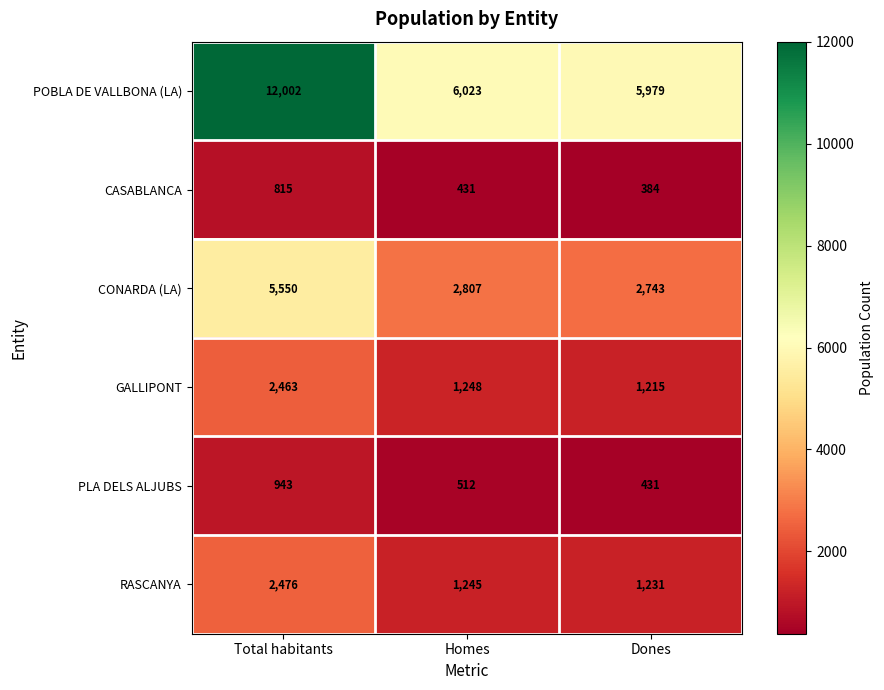

Reading right to left, what are all the values shown in this chart?

POBLA DE VALLBONA (LA): Dones=5979	Homes=6023	Total habitants=12002
CASABLANCA: Dones=384	Homes=431	Total habitants=815
CONARDA (LA): Dones=2743	Homes=2807	Total habitants=5550
GALLIPONT: Dones=1215	Homes=1248	Total habitants=2463
PLA DELS ALJUBS: Dones=431	Homes=512	Total habitants=943
RASCANYA: Dones=1231	Homes=1245	Total habitants=2476